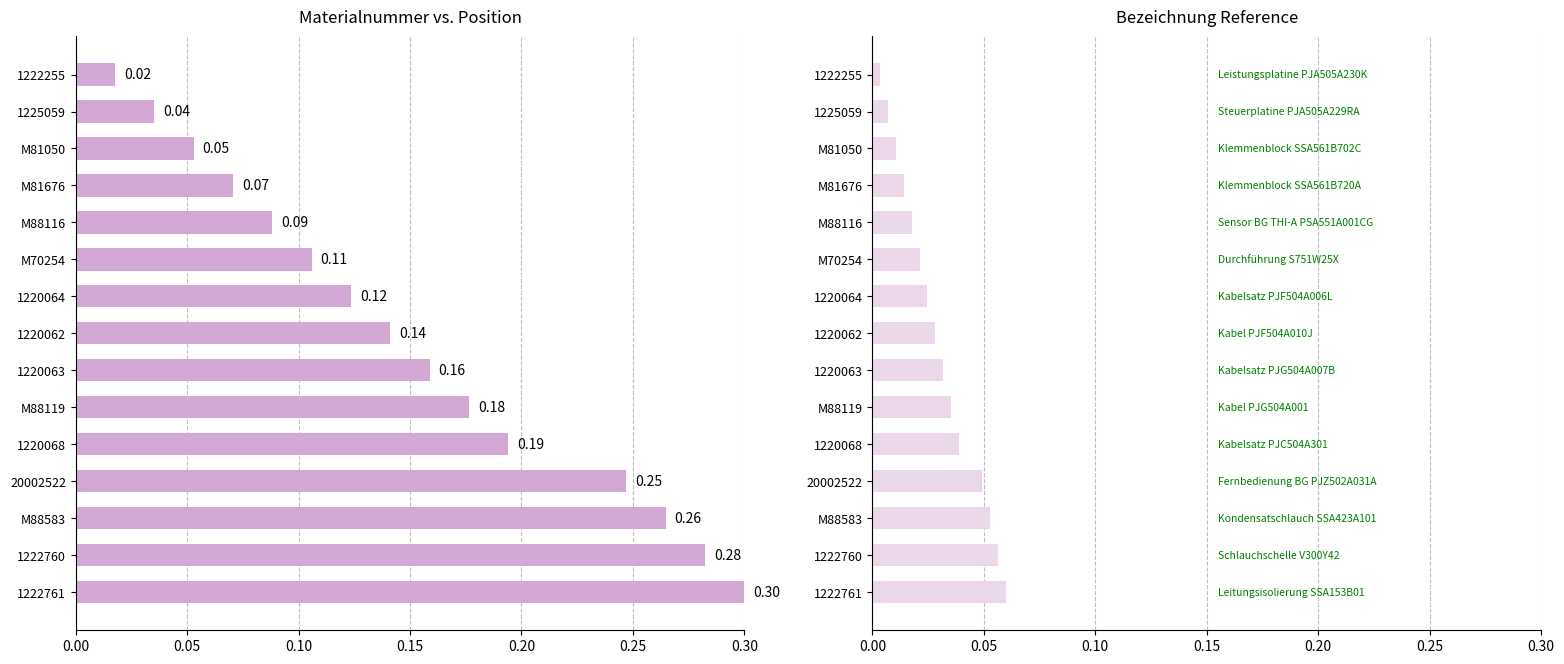

At which category is the sum across all series the highest?

14